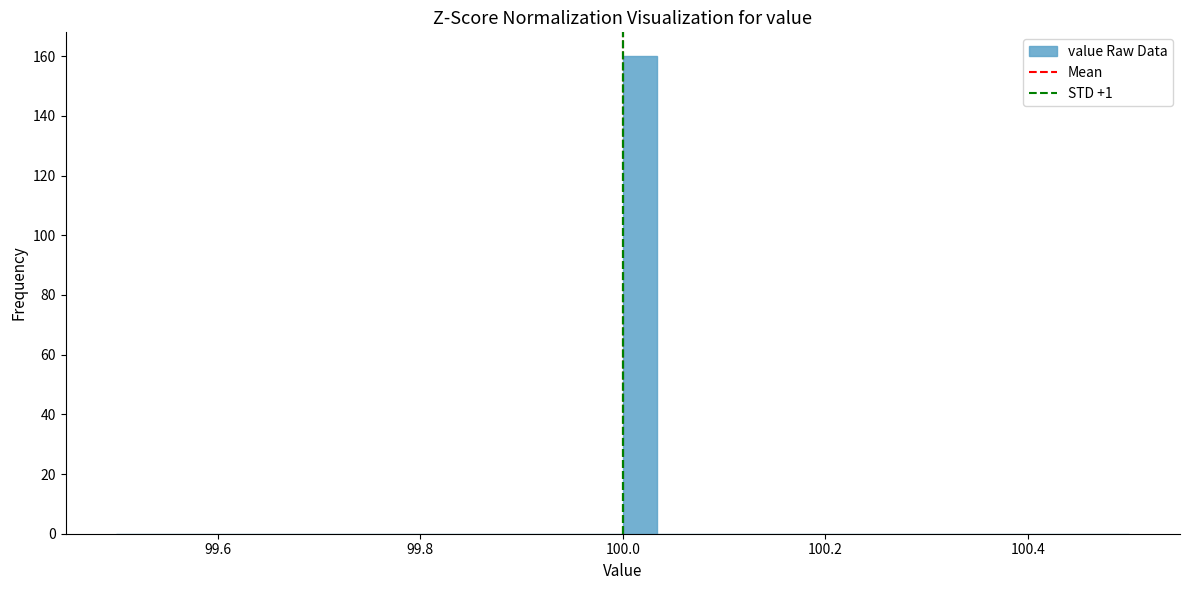

Around what value on the x-axis is the tallest bar? Give the approximate position of its centre, as read against the axis.

100.02